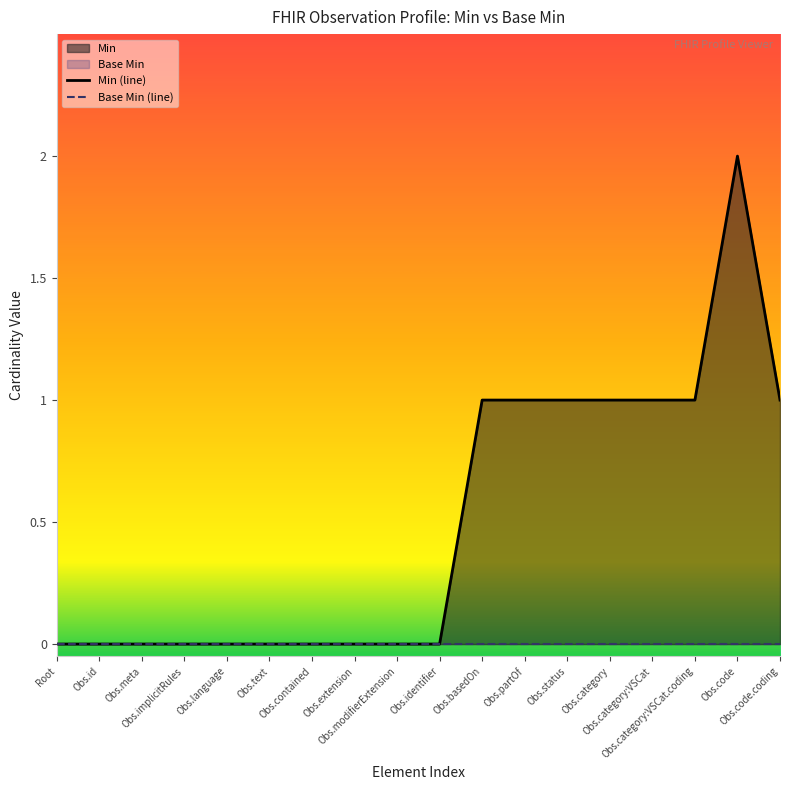

How many series are shown in this chart?

2